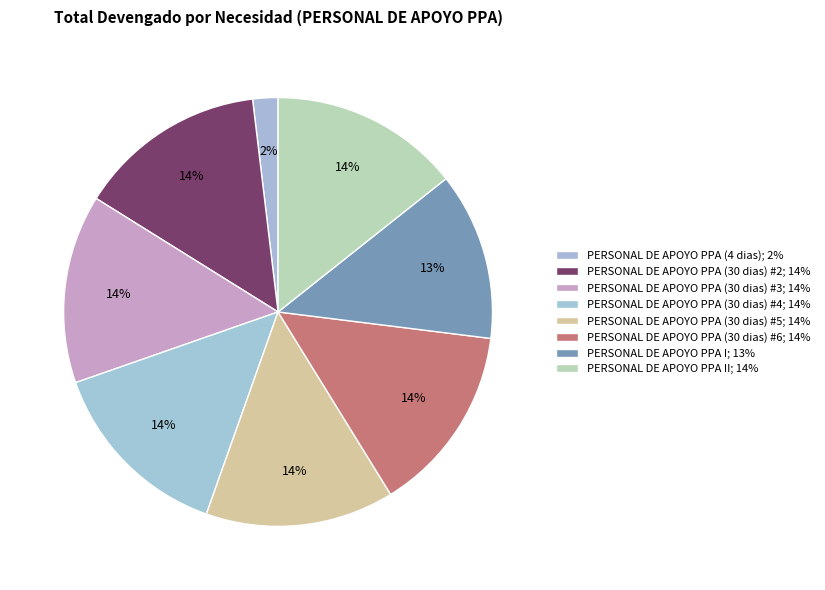

What is the largest slice in the pie chart?

PERSONAL DE APOYO PPA II